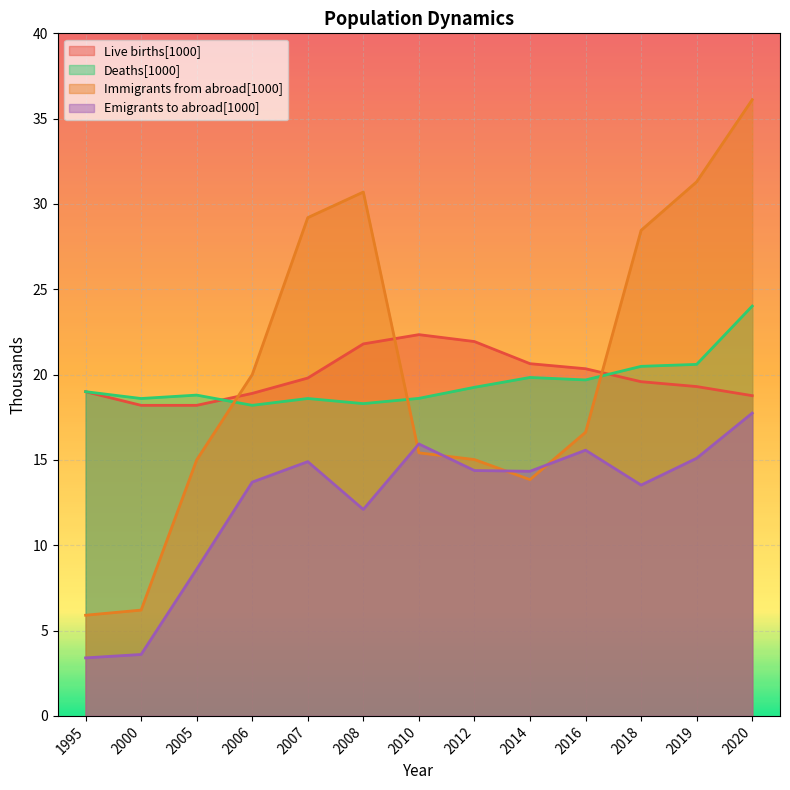

List the labels in order of Deaths[1000] value, largest first.

2020, 2019, 2018, 2014, 2016, 2012, 1995, 2005, 2010, 2000, 2007, 2008, 2006